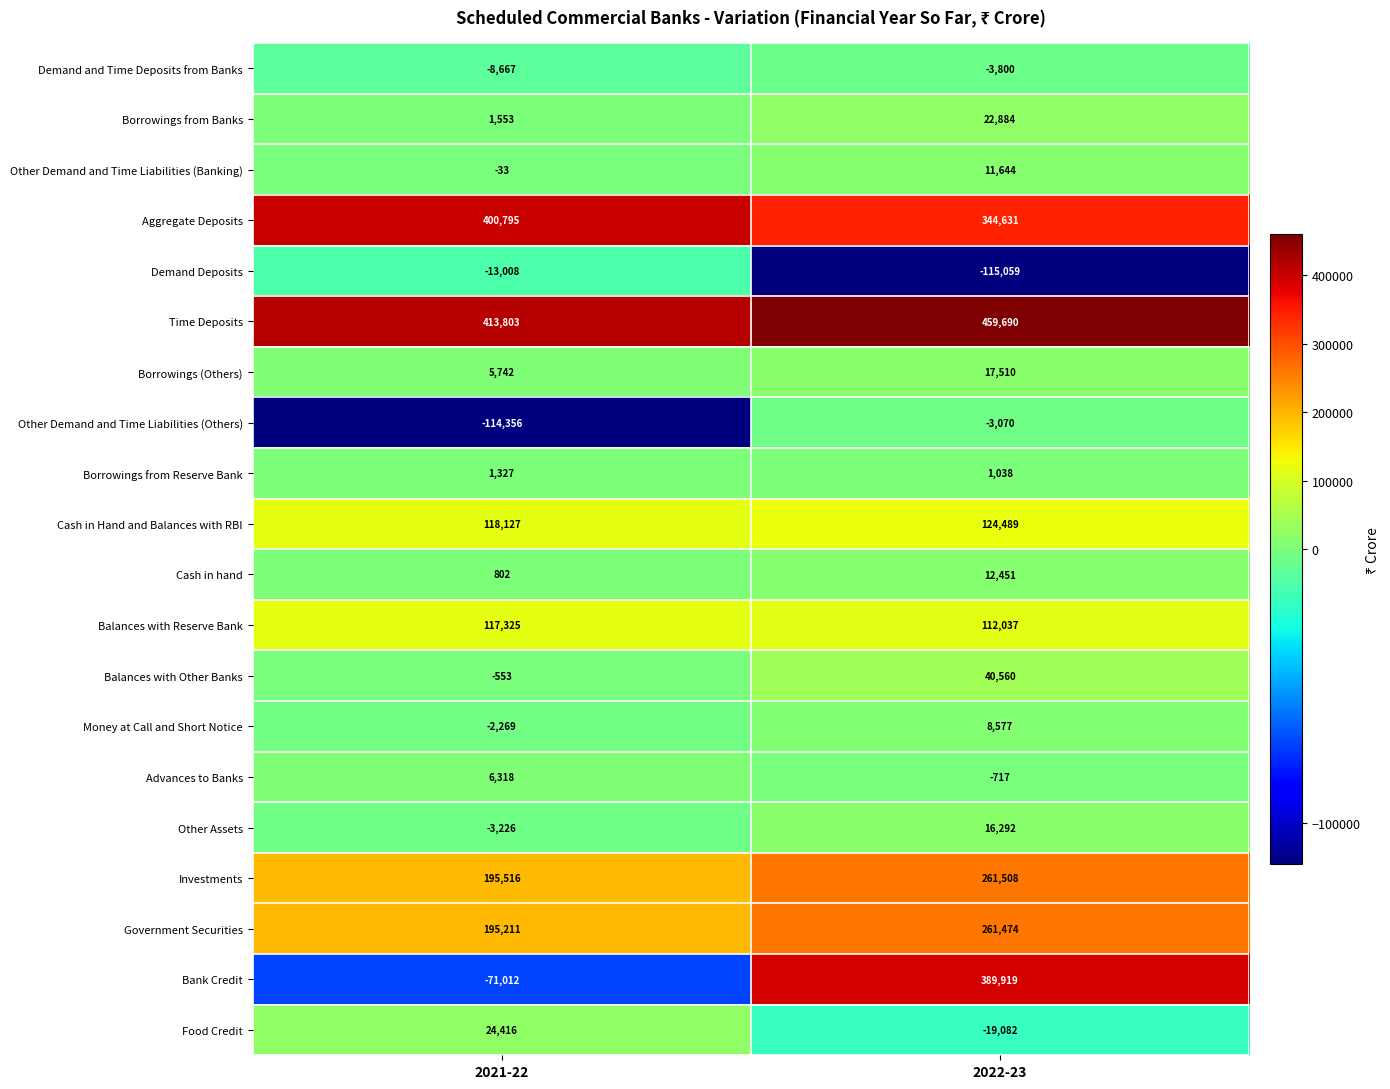

Which series changed the most between 2021-22 and 2022-23?

Bank Credit